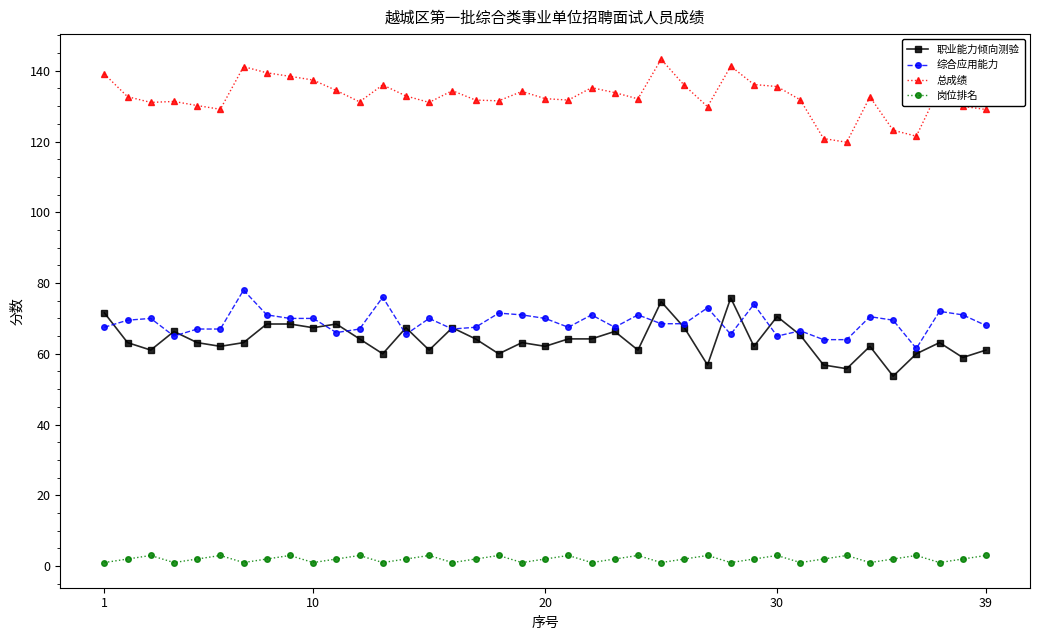

True or false: 岗位排名 and 综合应用能力 intersect in this chart.

False